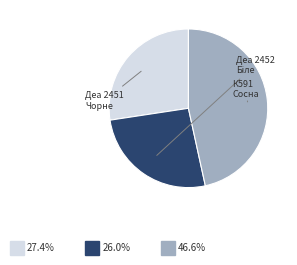

Is there a majority slice in this chart?

No